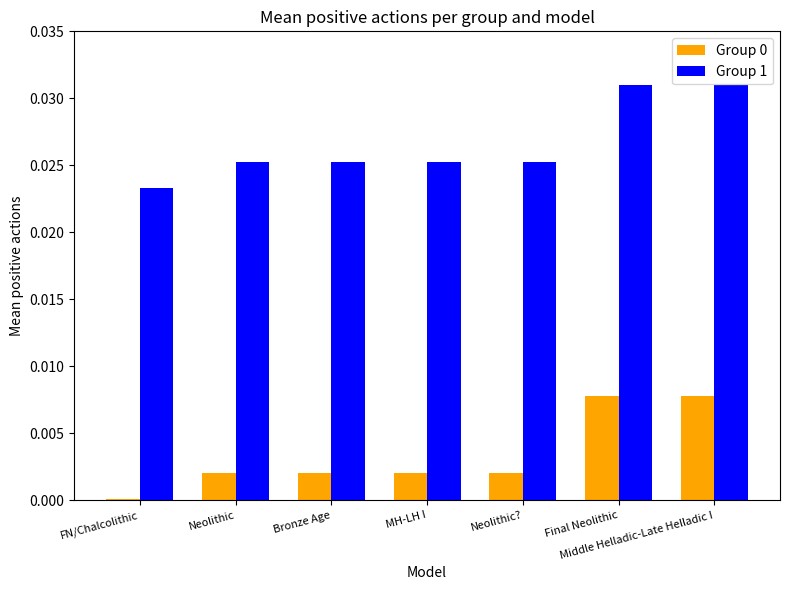

Is the value of Group 1 at Neolithic? greater than the value of Group 0 at Middle Helladic-Late Helladic I?

Yes